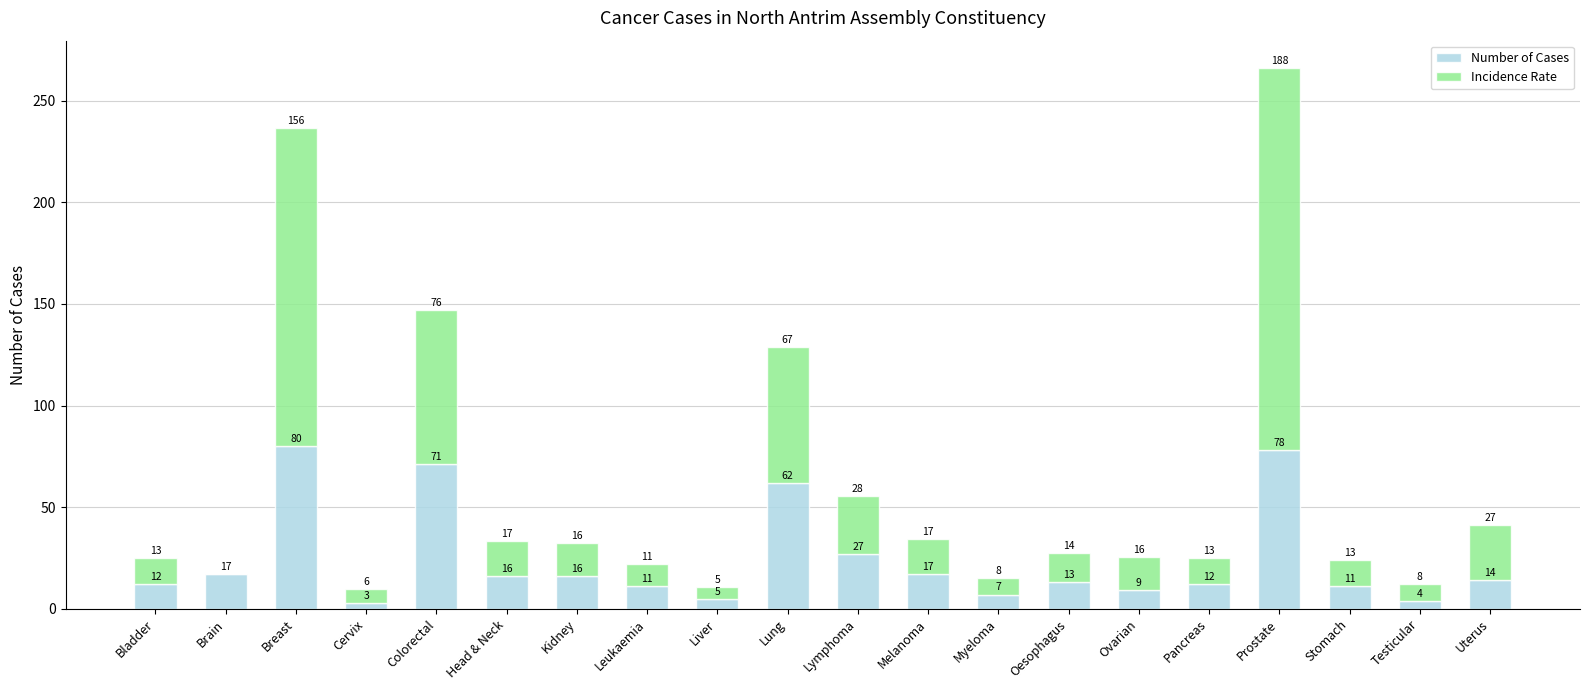

How many categories are shown in the chart?

20